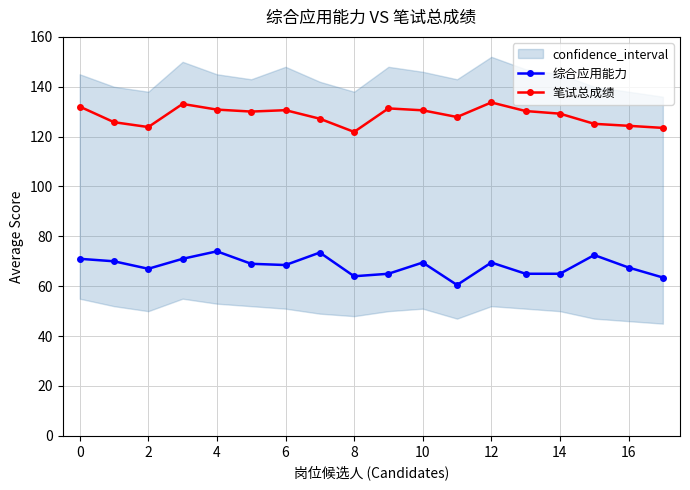

What is the spread (max minus min) of values at 17?

60.0